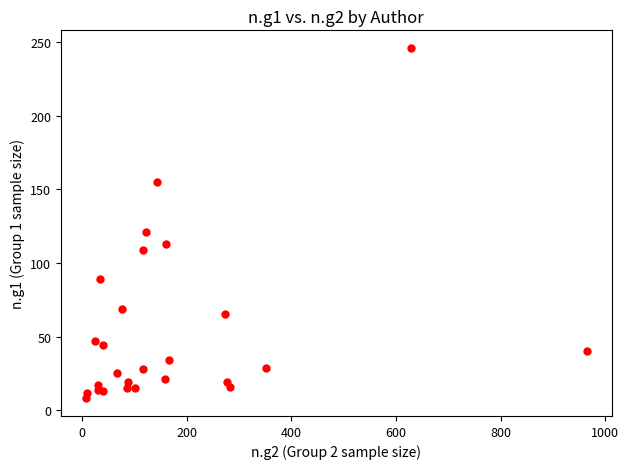

What Y value in the scatter plot is closest to 127?

121